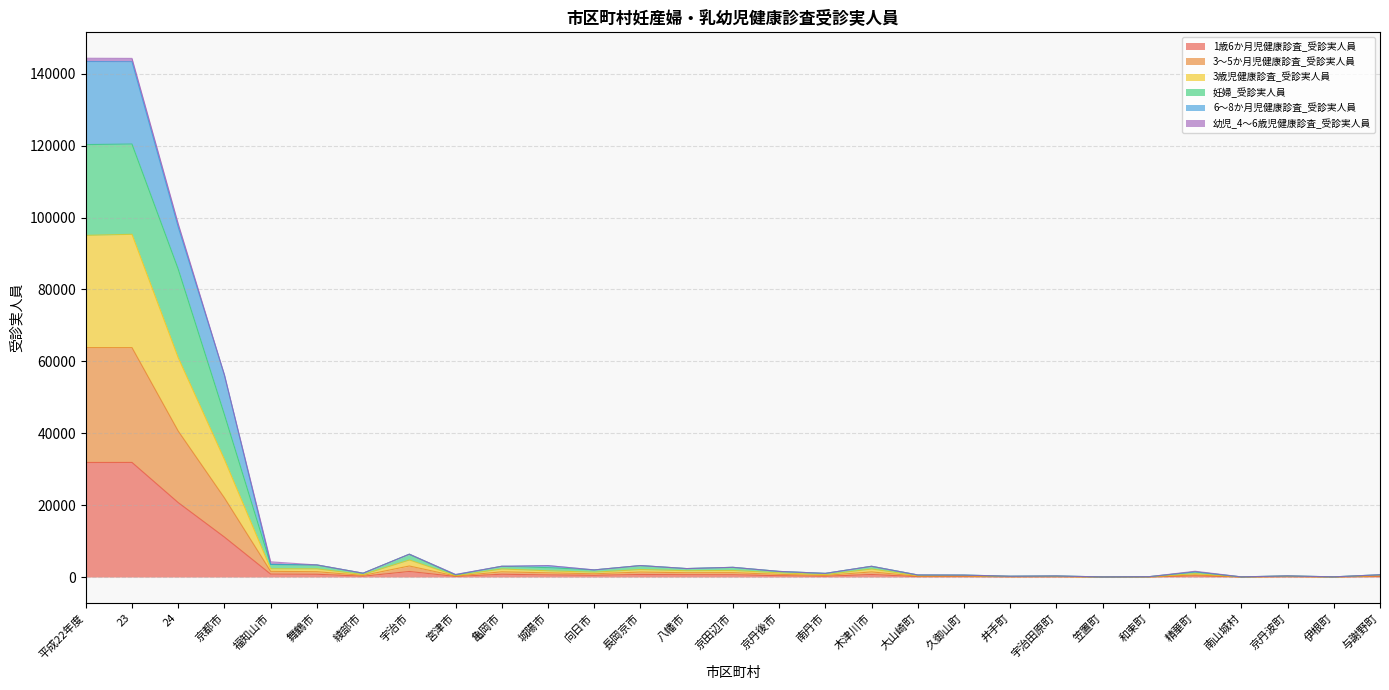

Which series changed the most between 福知山市 and 和束町?

妊婦_受診実人員